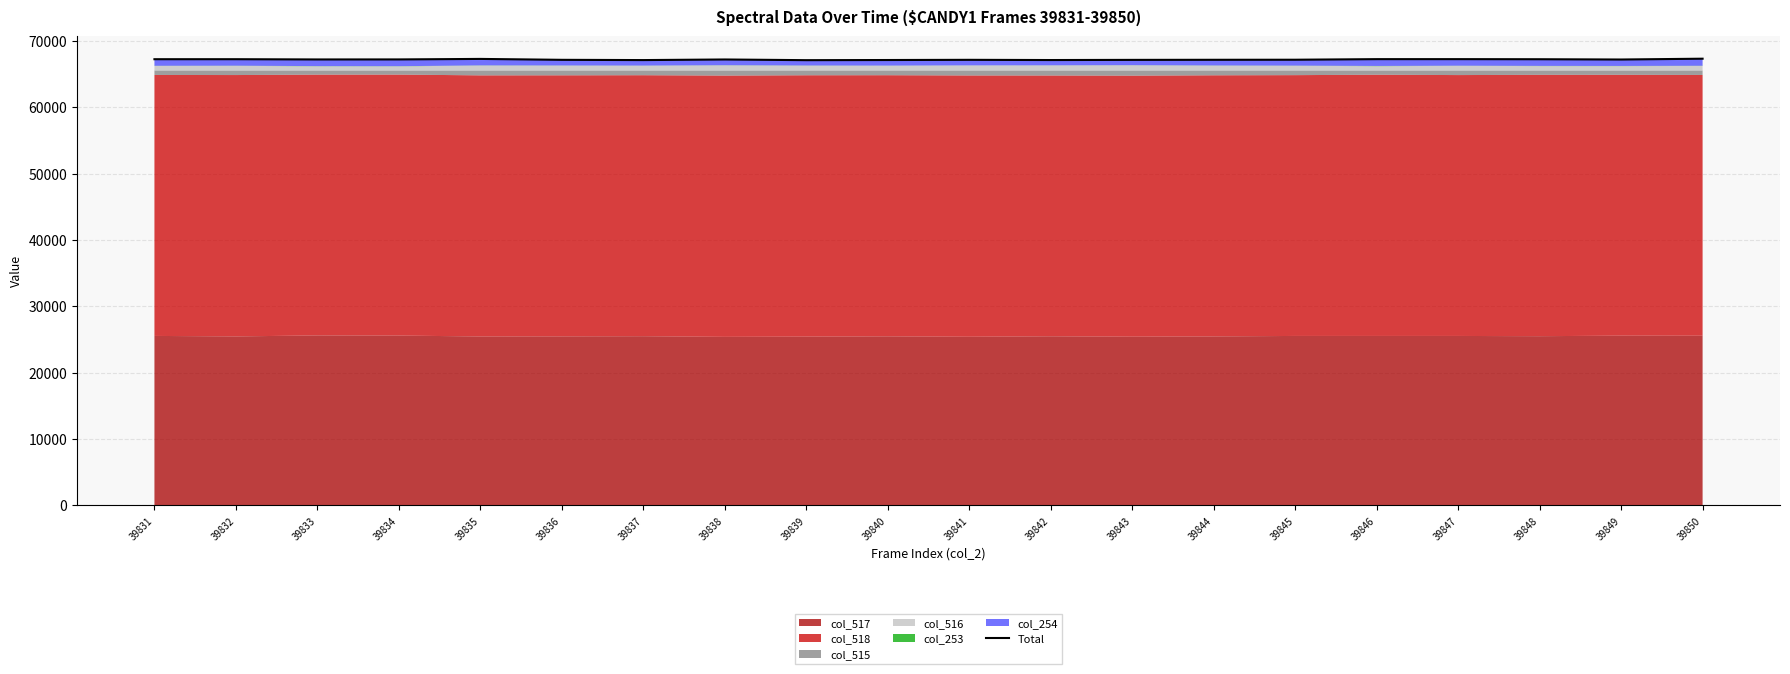

Reading left to right, transcribe all the data shown in this chart.

39831=67229	39832=67230	39833=67192	39834=67197	39835=67273	39836=67136	39837=67098	39838=67188	39839=67085	39840=67107	39841=67136	39842=67104	39843=67128	39844=67141	39845=67151	39846=67239	39847=67240	39848=67225	39849=67183	39850=67306